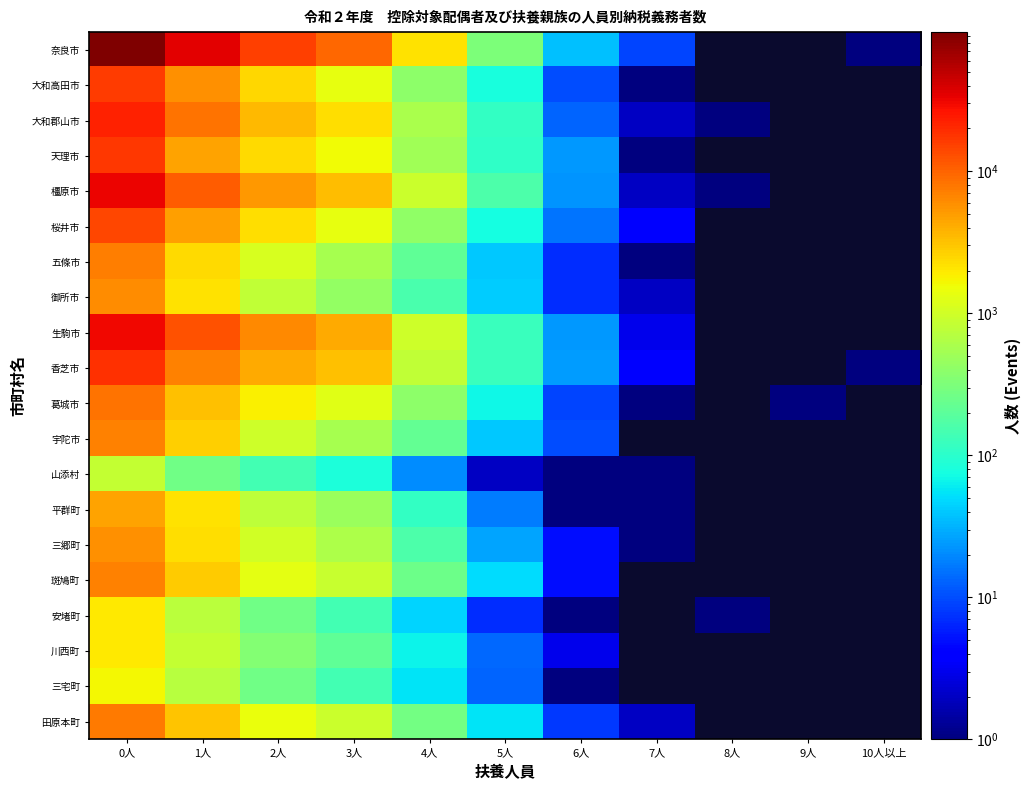

The value of 葛城市 at 3人 is 2043.2. True or false?

False